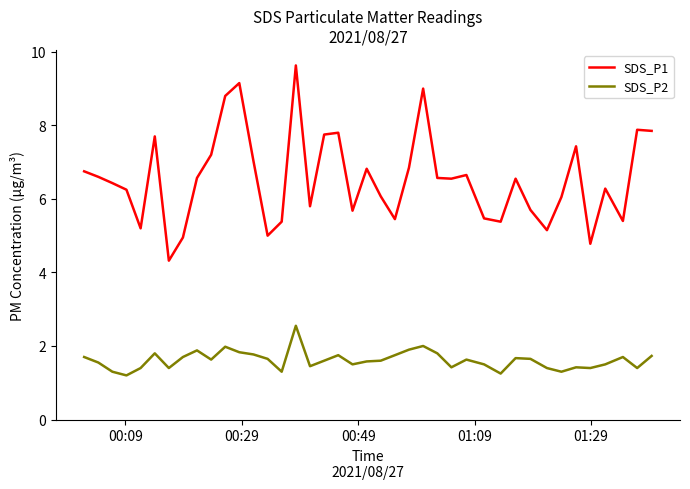

True or false: SDS_P2 and SDS_P1 intersect in this chart.

False